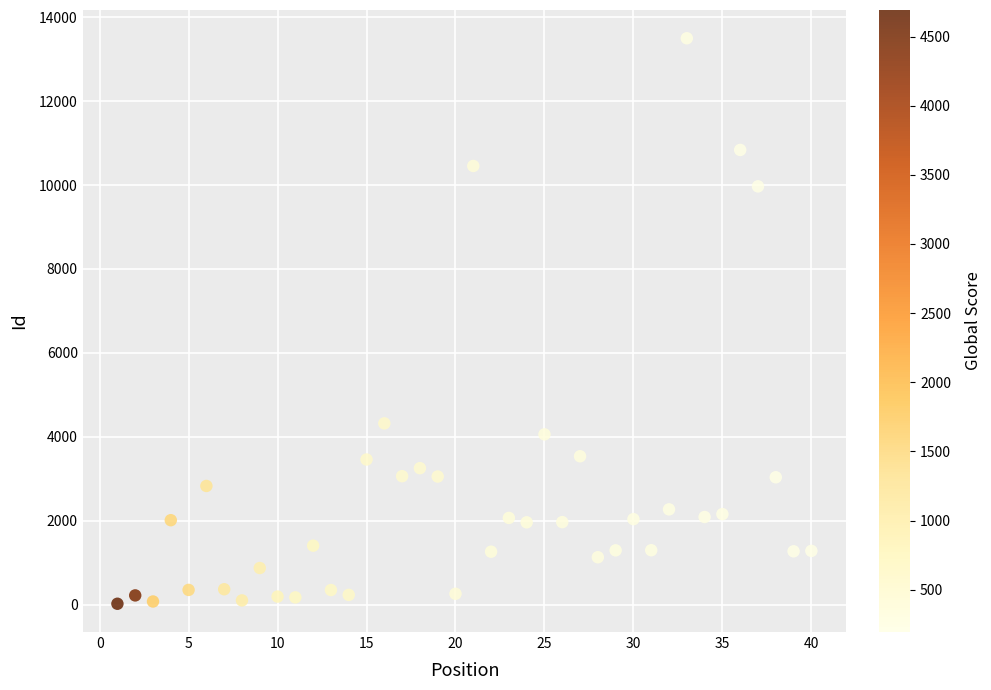

What is the range of X values (max minus min)?

39